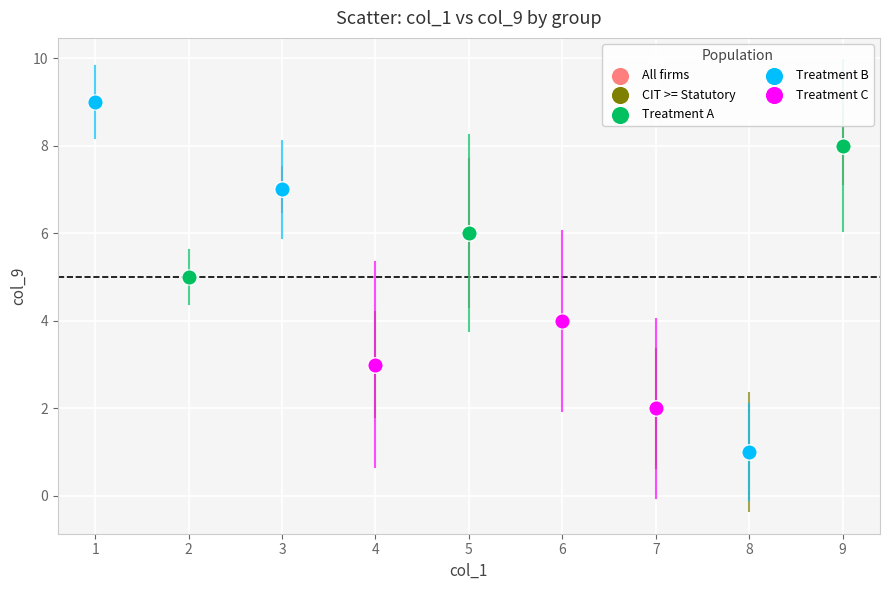

Which series contains the highest Y value?

Treatment B